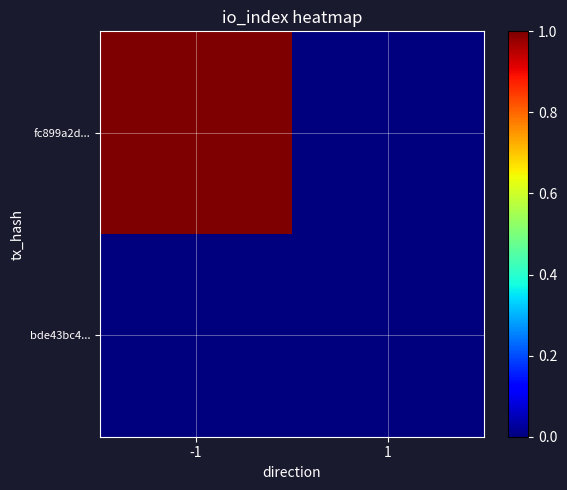

Which has a higher value, 1 or -1?

-1